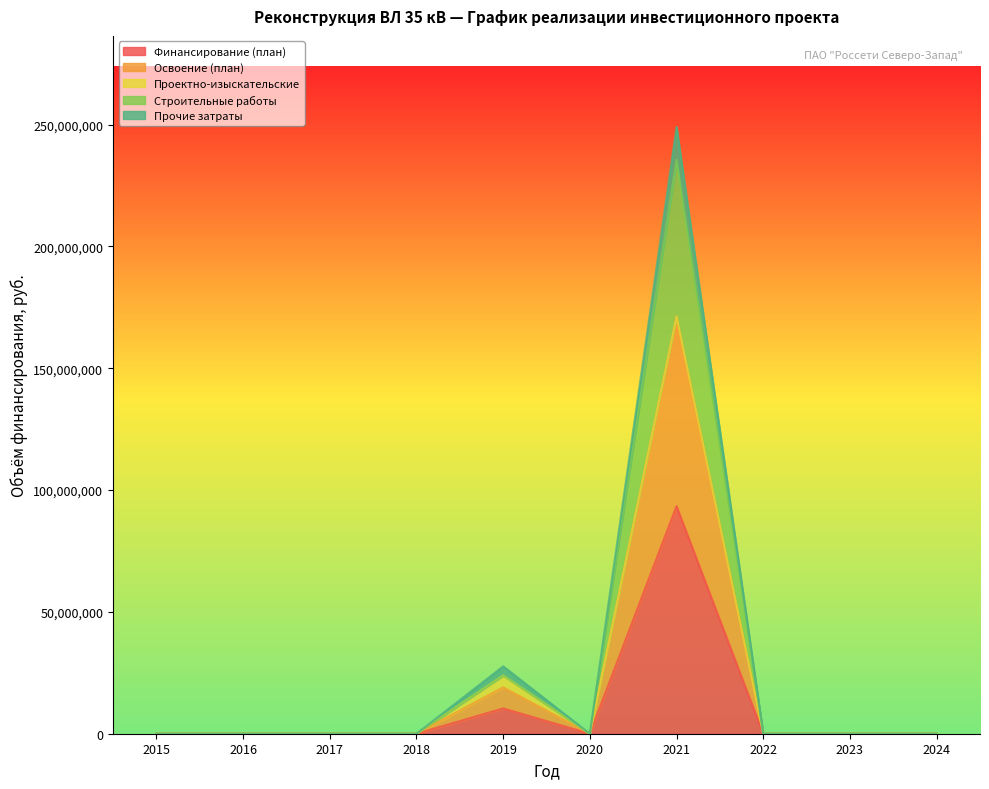

Which series has the widest spread of values?

Строительные работы